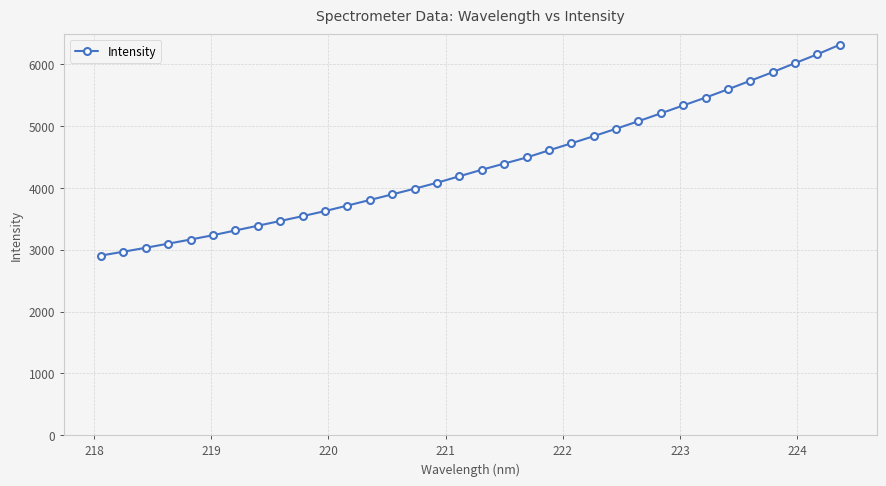

What is the value of the 19th point from the left?

4394.2